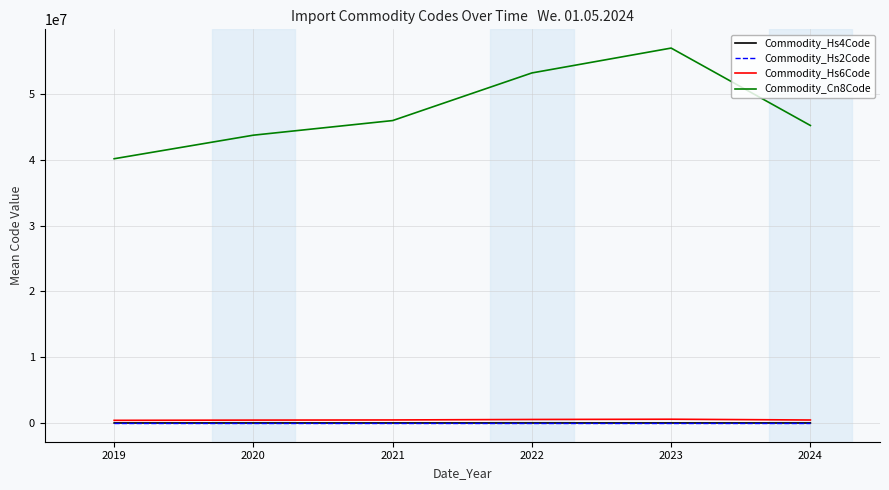

Is the value of Commodity_Hs2Code at 2023 greater than the value of Commodity_Cn8Code at 2020?

No